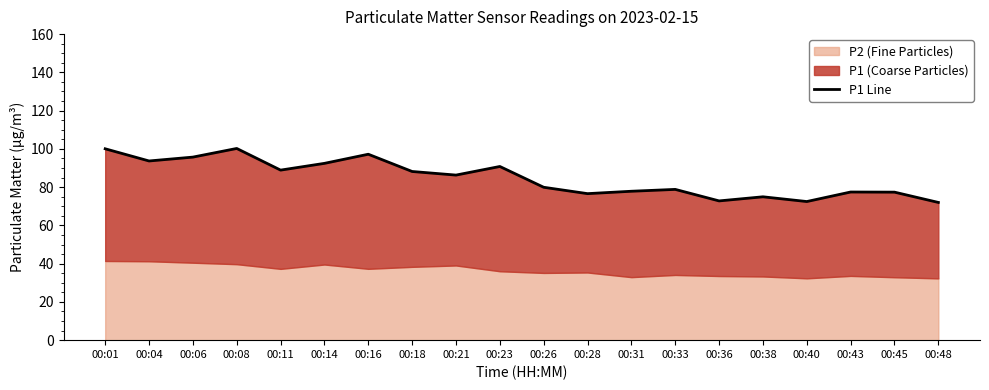

Reading left to right, list all the values displayed in this chart.

00:01=100.0	00:04=93.7	00:06=95.7	00:08=100.2	00:11=88.9	00:14=92.4	00:16=97.2	00:18=88.2	00:21=86.3	00:23=90.8	00:26=79.9	00:28=76.6	00:31=77.8	00:33=78.8	00:36=72.8	00:38=75.0	00:40=72.5	00:43=77.5	00:45=77.4	00:48=72.0